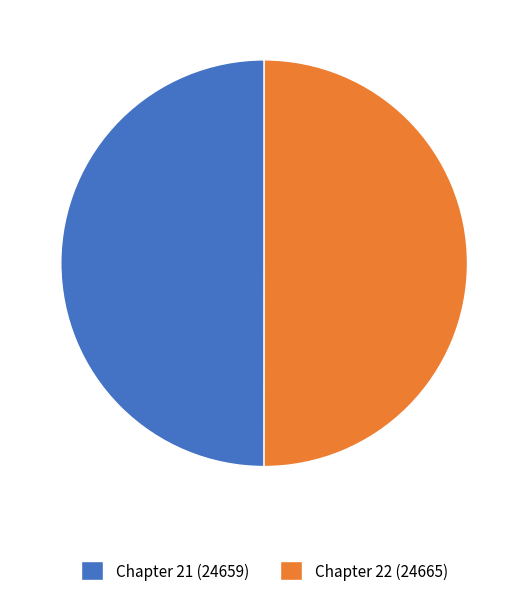

Combined, do Chapter 22 (24665) and Chapter 21 (24659) account for over 50%?

Yes